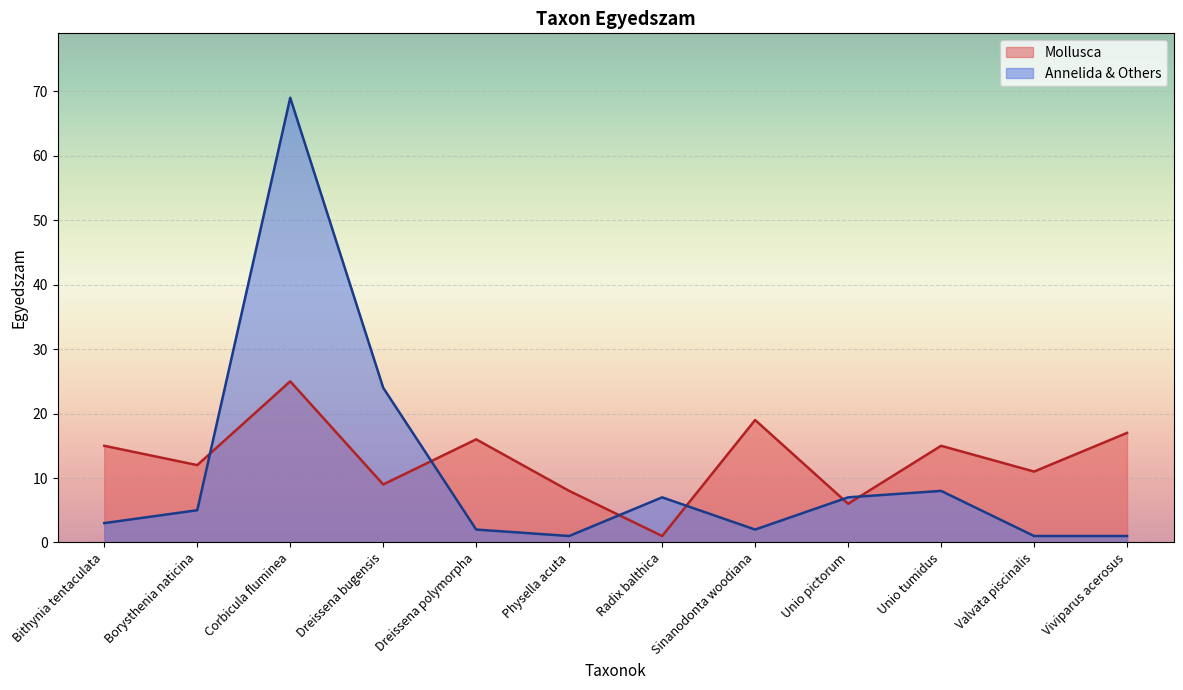

Is it true that the value at Viviparus acerosus is 29?

False